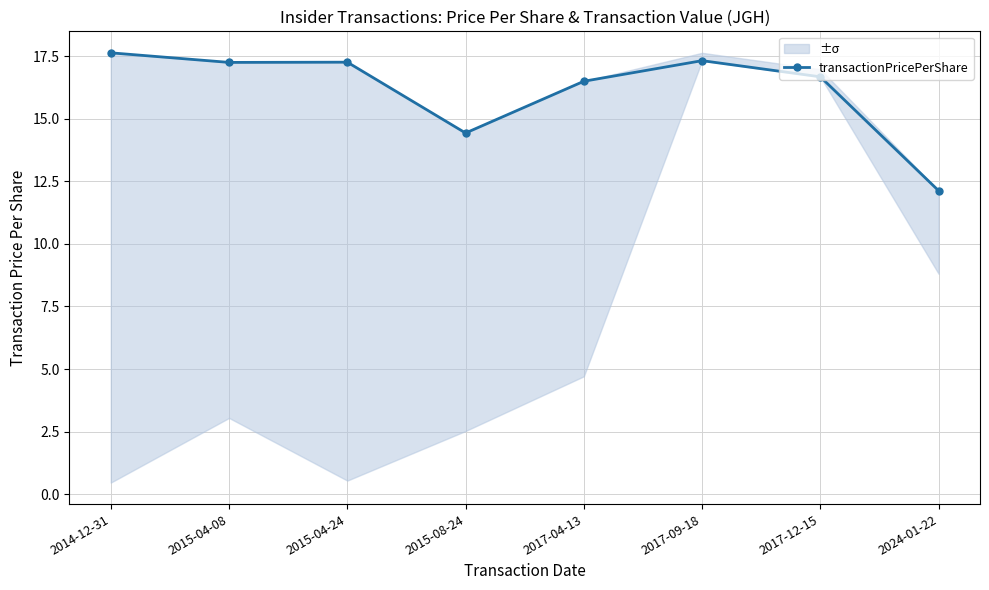

The value at 2024-01-22 is 2.8. True or false?

False